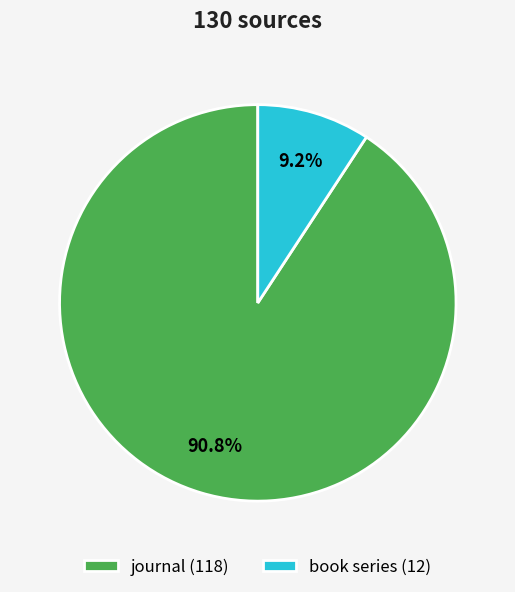

Is there a majority slice in this chart?

Yes